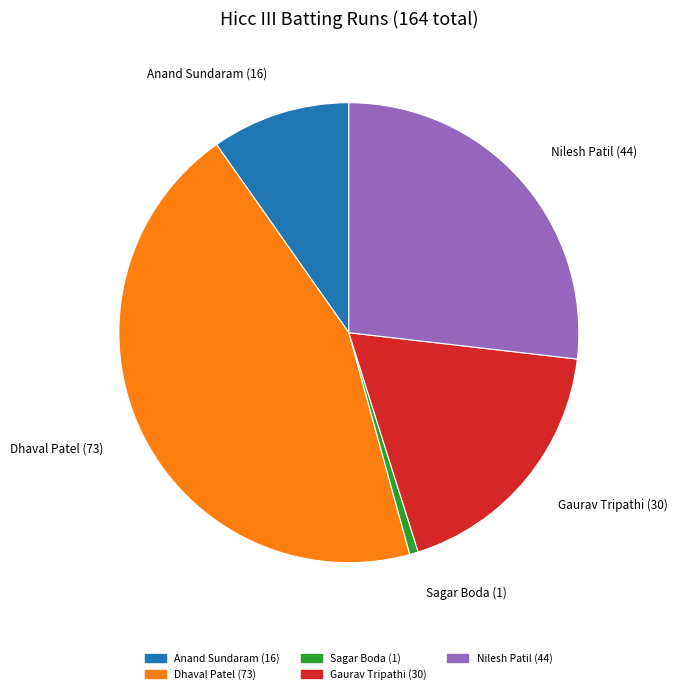

Does any single category account for the majority?

No